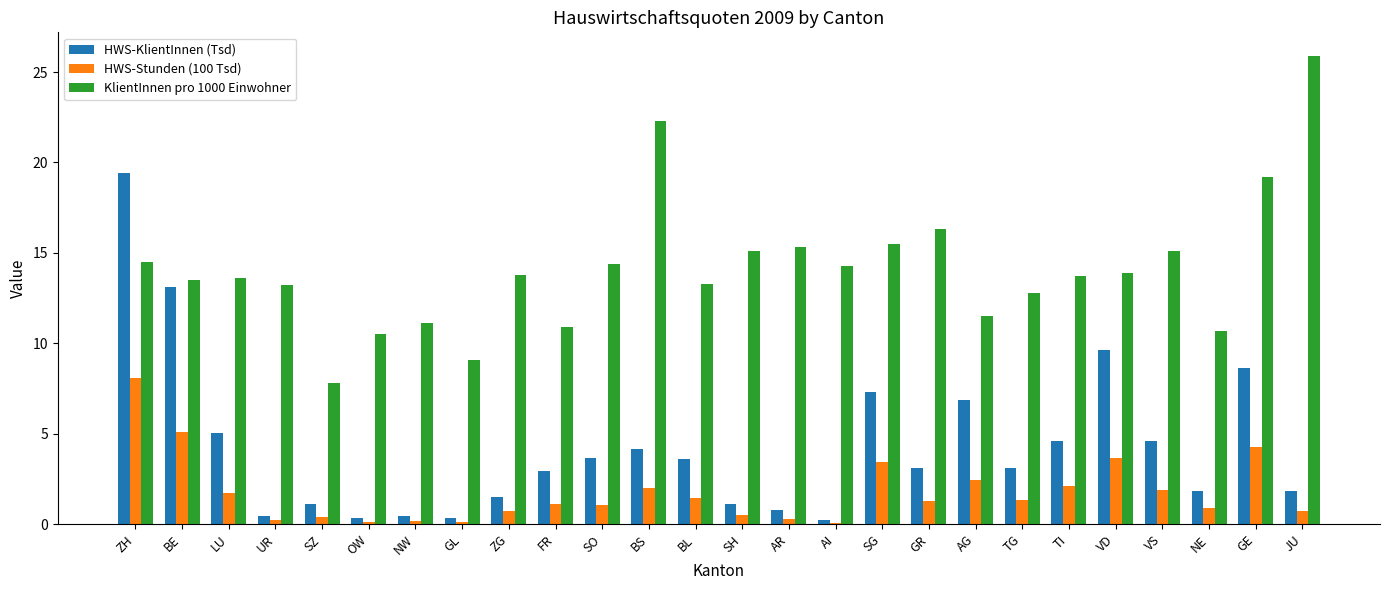

Which series changed the most between AI and SG?

HWS-KlientInnen (Tsd)